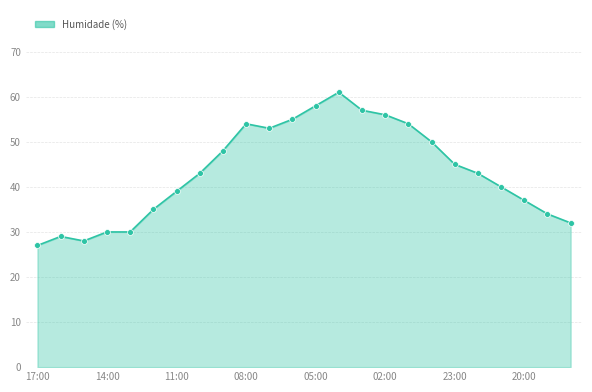

What is the greatest value displayed?

61